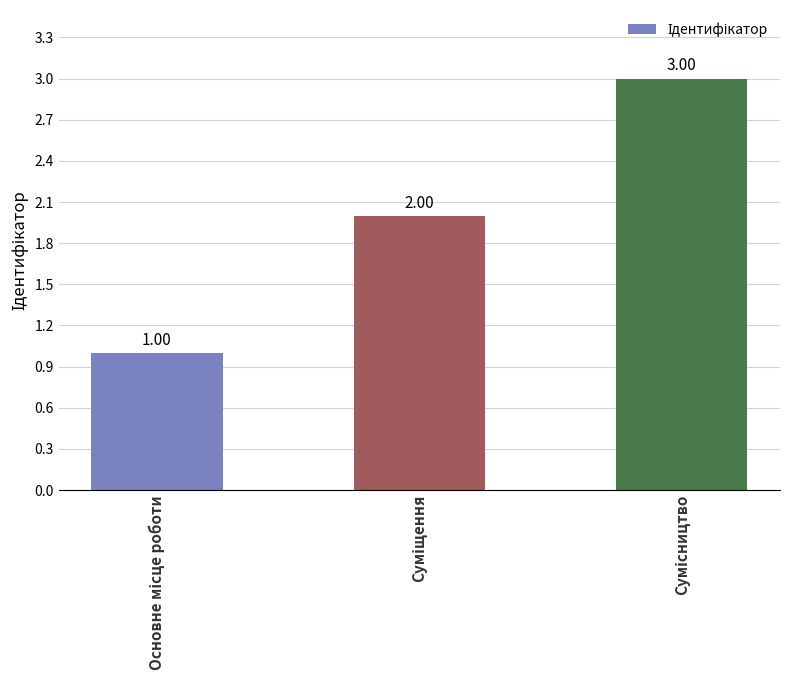

Are the bars horizontal?

No